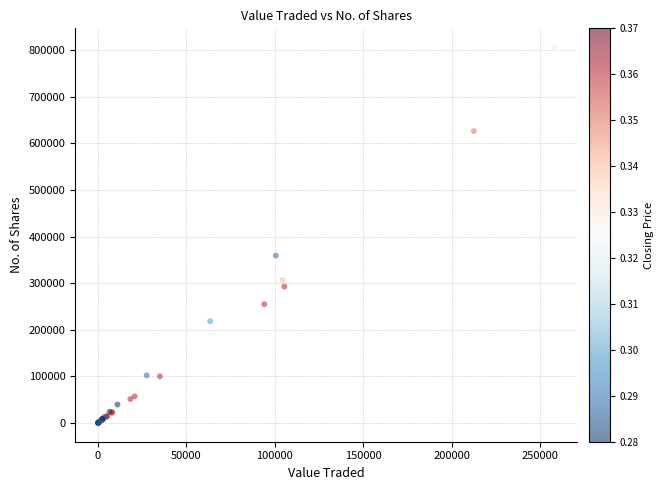

What Y value in the scatter plot is closest to 403183?

359062